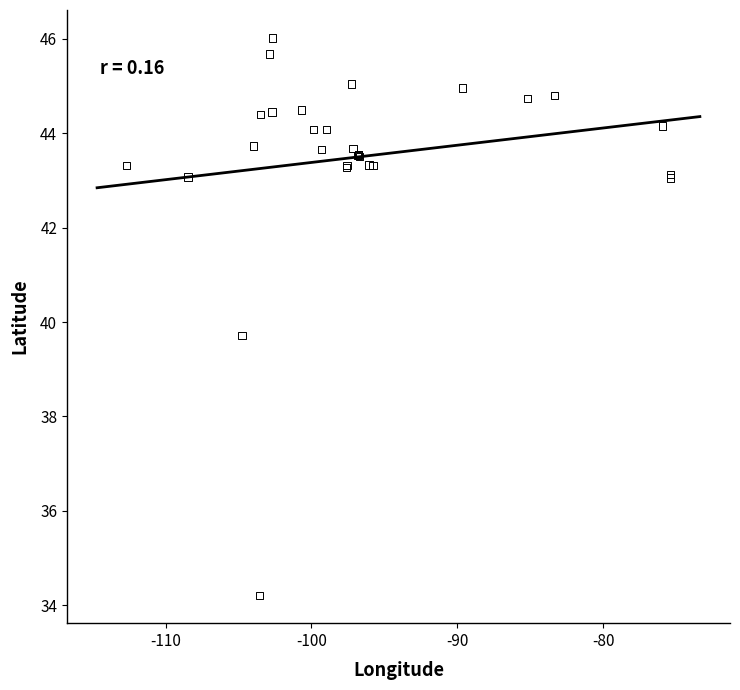

What Y value in the scatter plot is closest to 40?

39.7